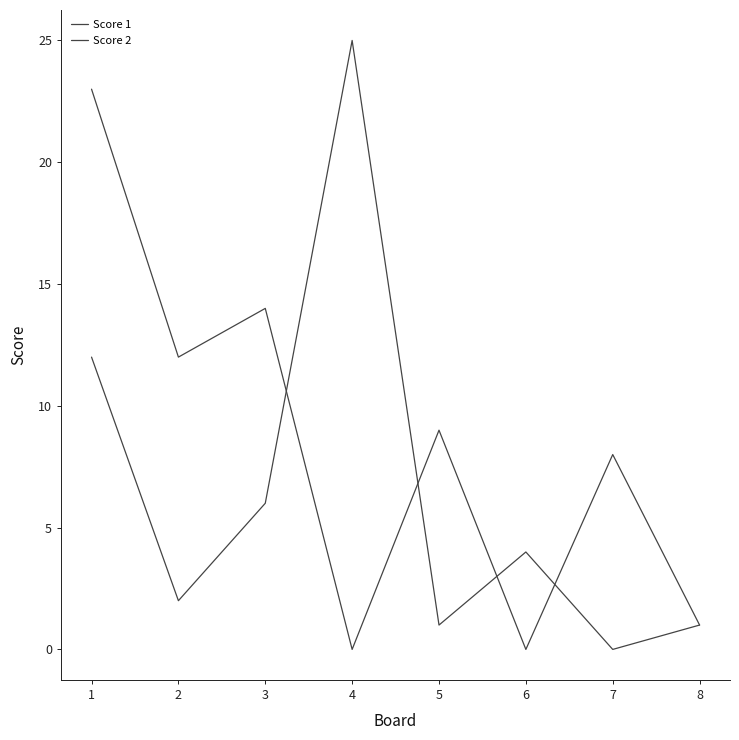

Is this an area chart (filled region under the line)?

No